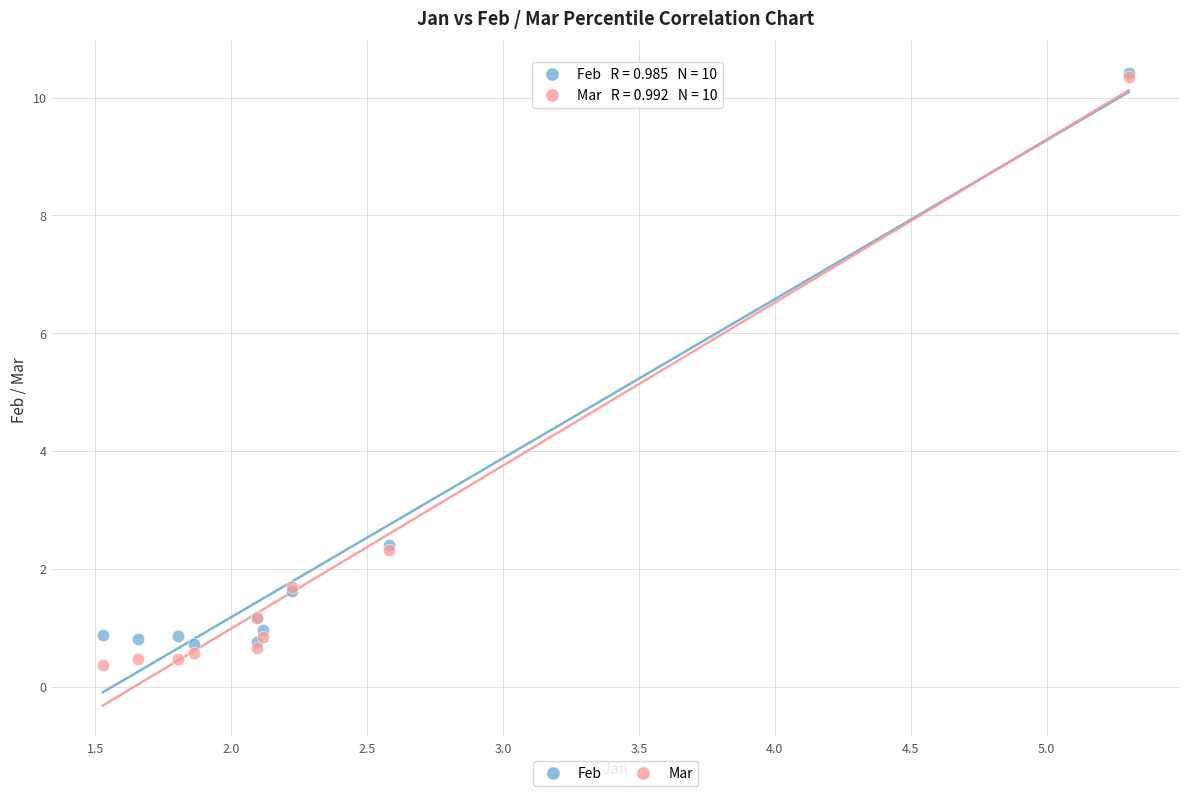

Which series contains the lowest Y value?

Mar